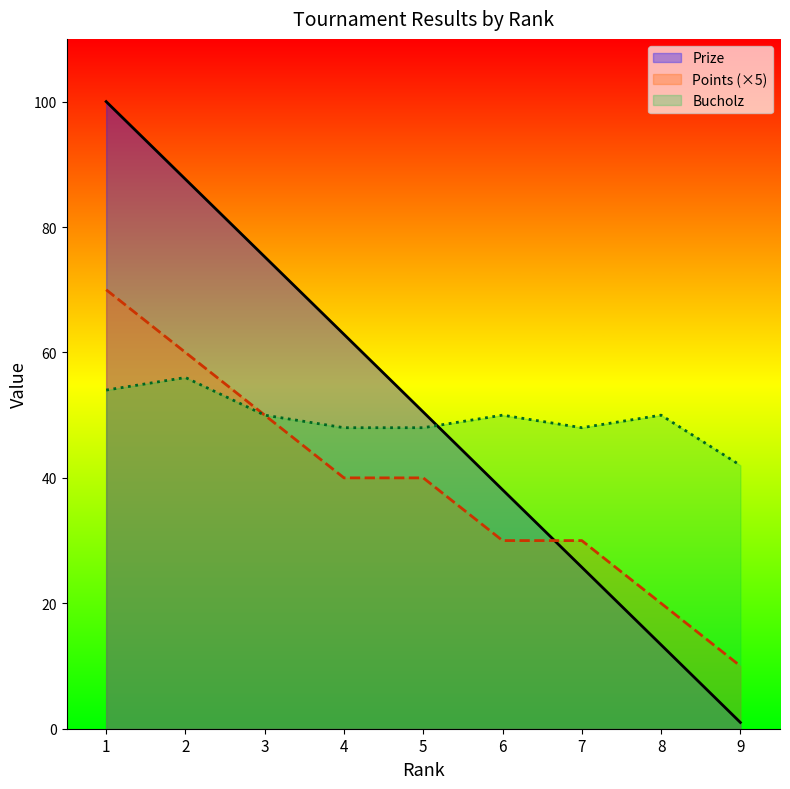

How many lines are shown in the chart?

3